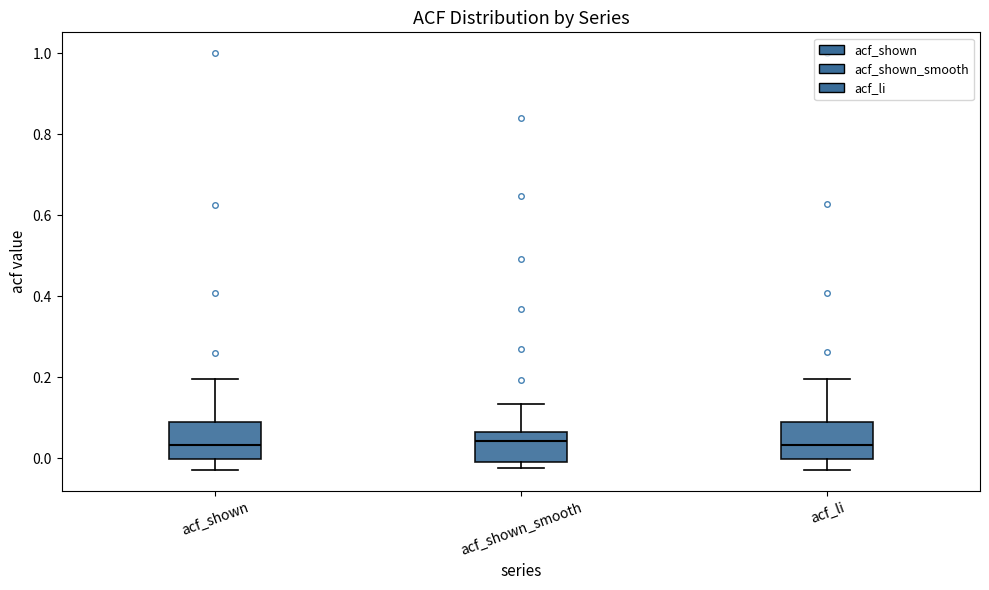

Reading left to right, transcribe this box plot: for each box, give where its median line is, the range the box spans, and where its two whiskers end, as read against the y-axis. The values are not printed on the chart, so give them approximately, as read against the axis.

acf_shown: median 0.04, box 0.00 to 0.08, whiskers -0.02 to 0.20
acf_shown_smooth: median 0.04, box 0.00 to 0.06, whiskers -0.02 to 0.14
acf_li: median 0.04, box 0.00 to 0.08, whiskers -0.02 to 0.20